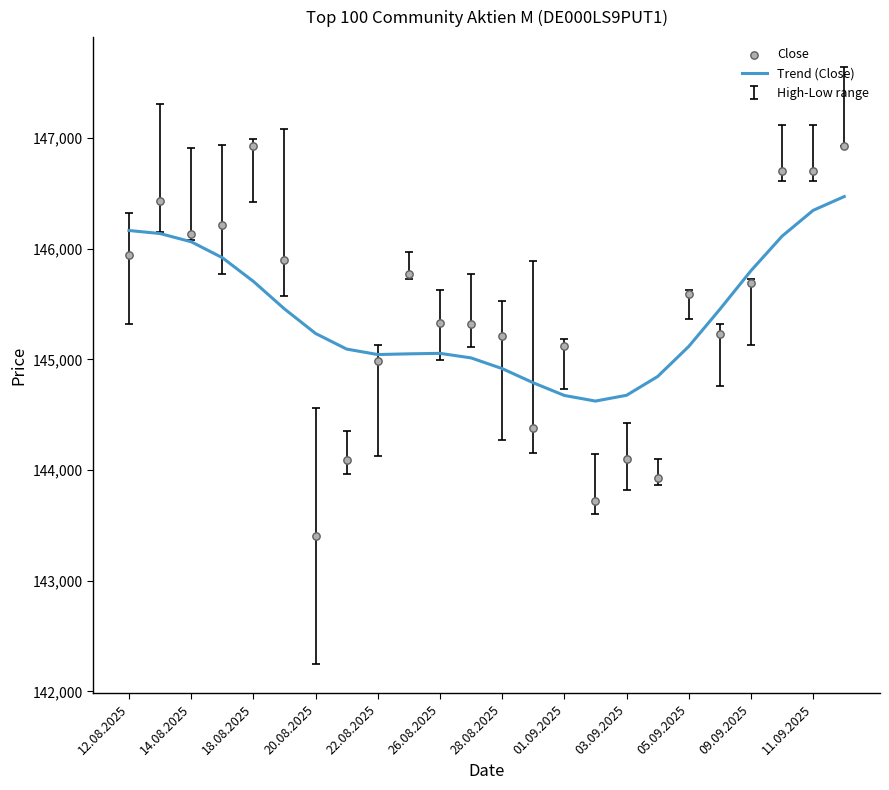

Which series has the largest total across all categories?

Close